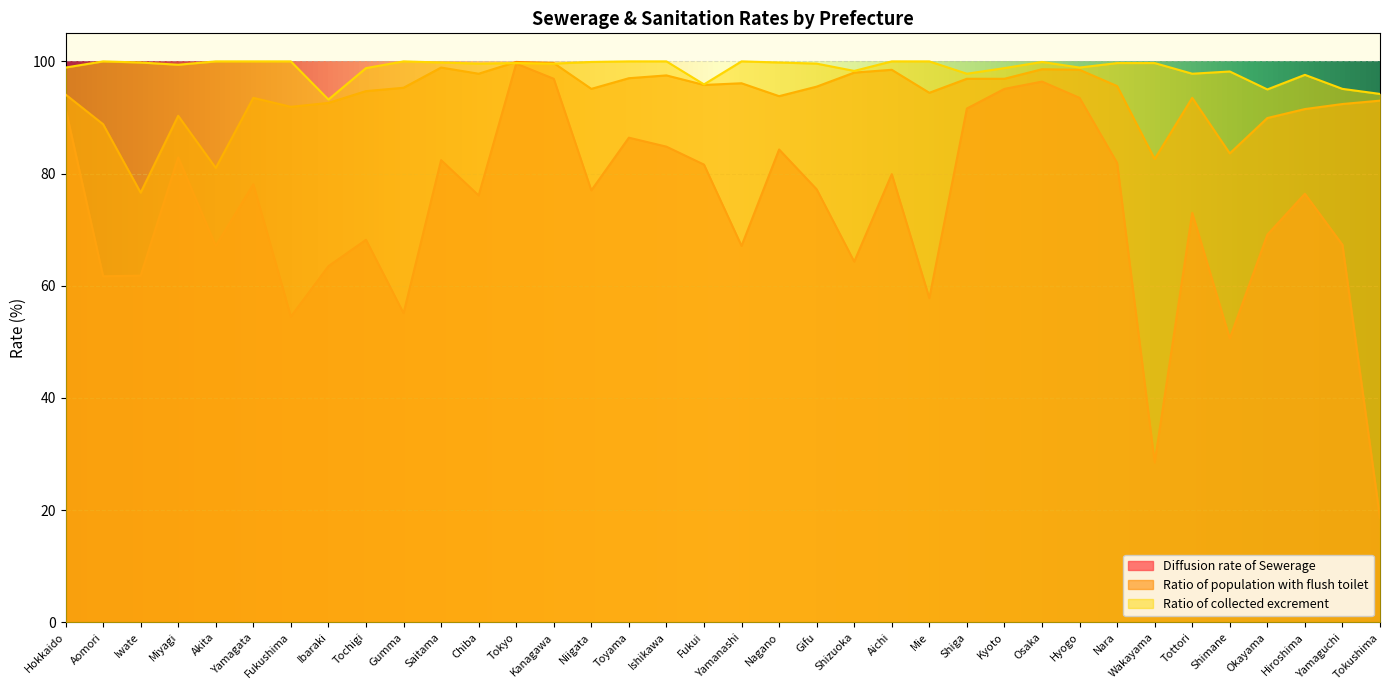

What is the smallest value displayed?

18.6